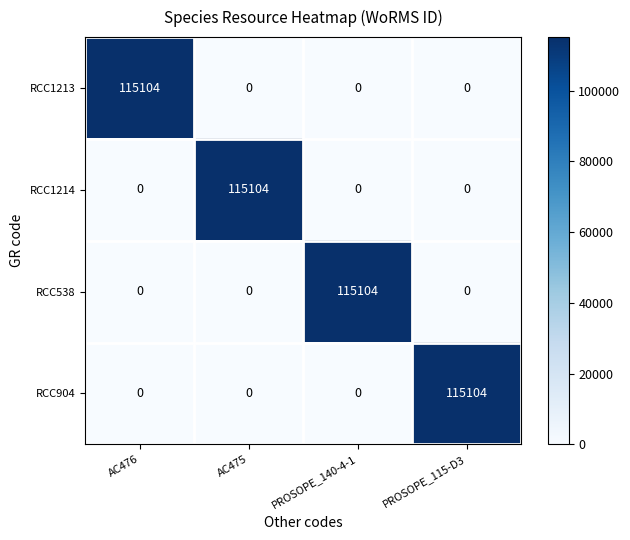

How many values in RCC904 are above zero?

1